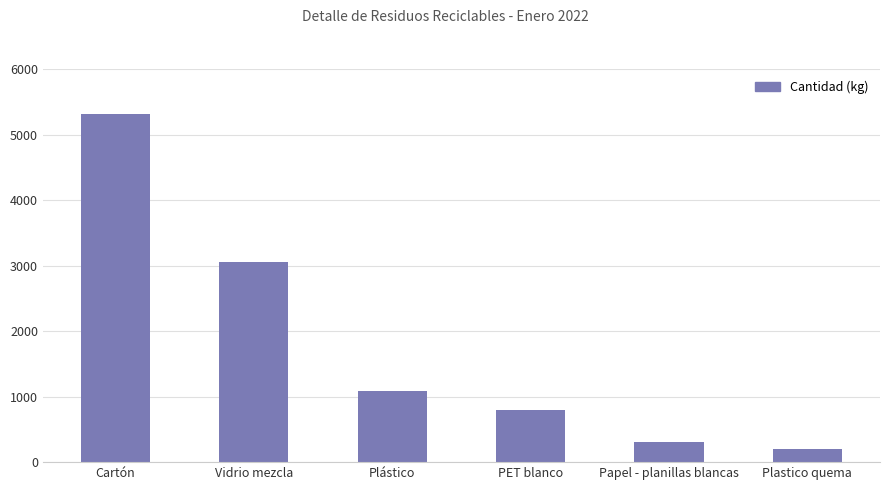

Read the value at PET blanco.

800